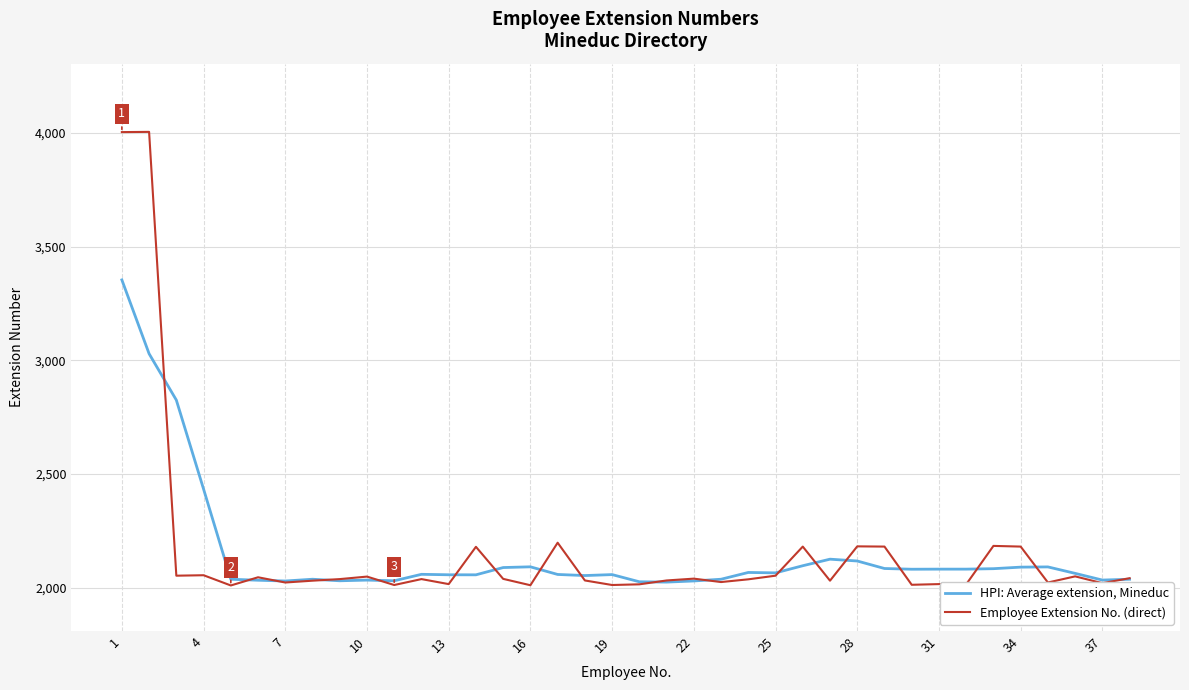

What is the maximum value shown in the chart?

4005.0